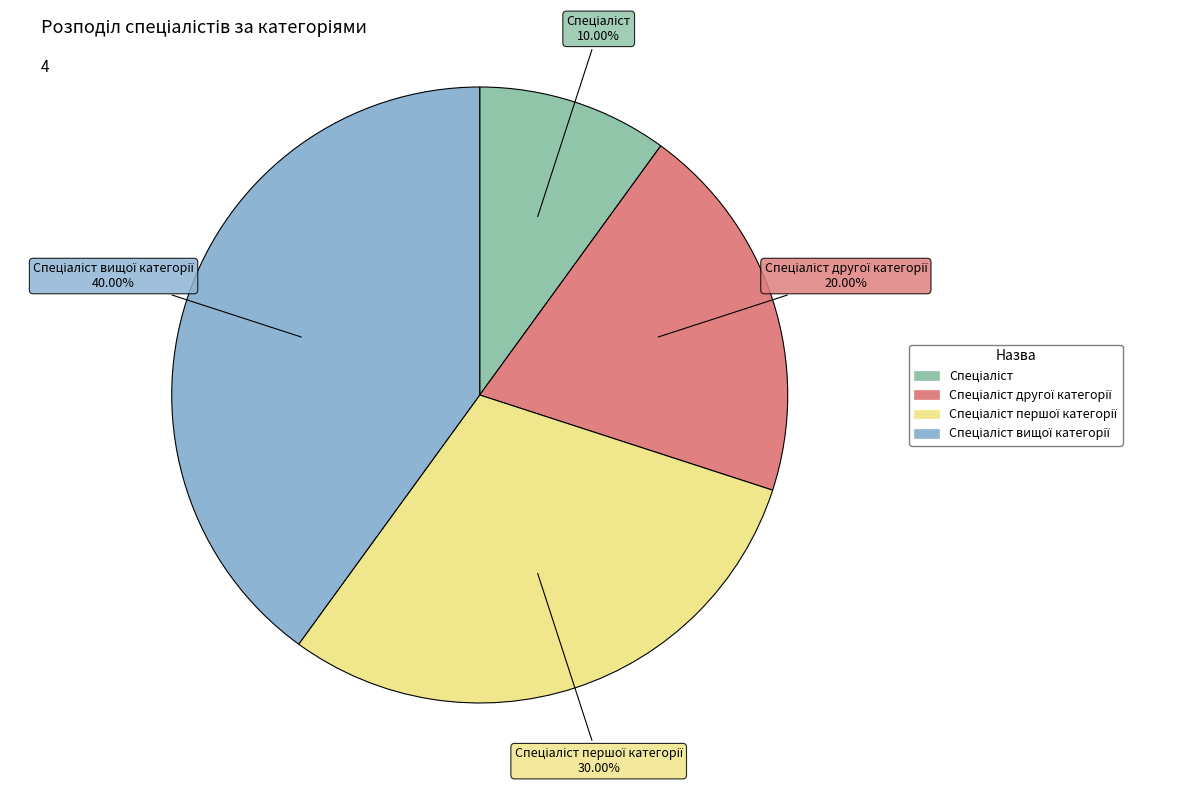

Does any single category account for the majority?

No